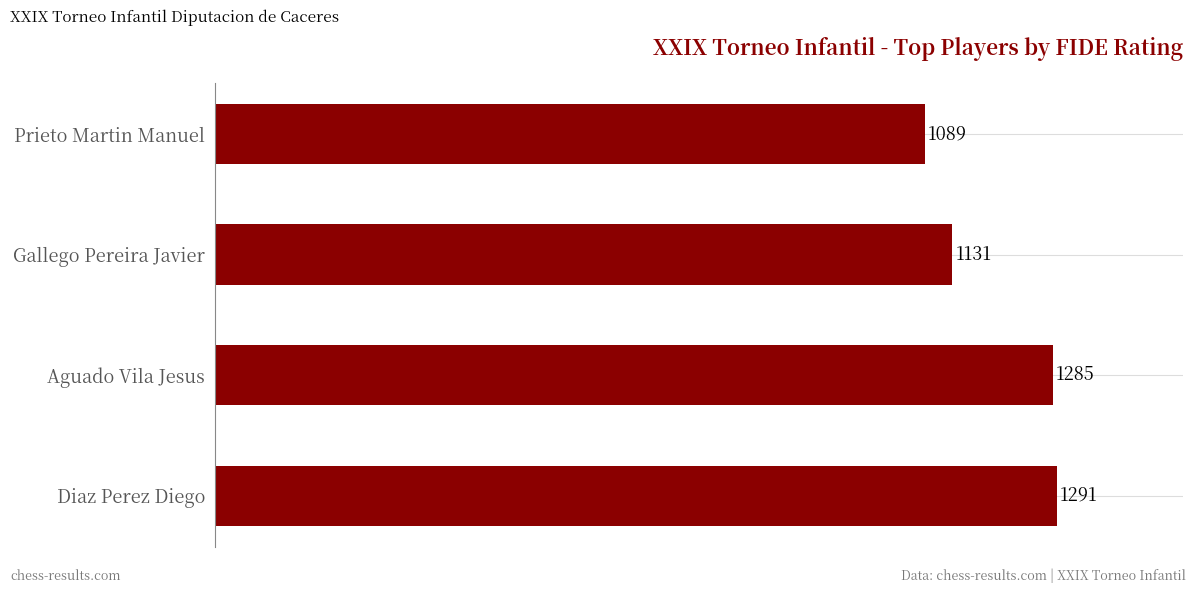

Reading bottom to top, what are all the values shown in this chart?

Diaz Perez Diego=1291	Aguado Vila Jesus=1285	Gallego Pereira Javier=1131	Prieto Martin Manuel=1089